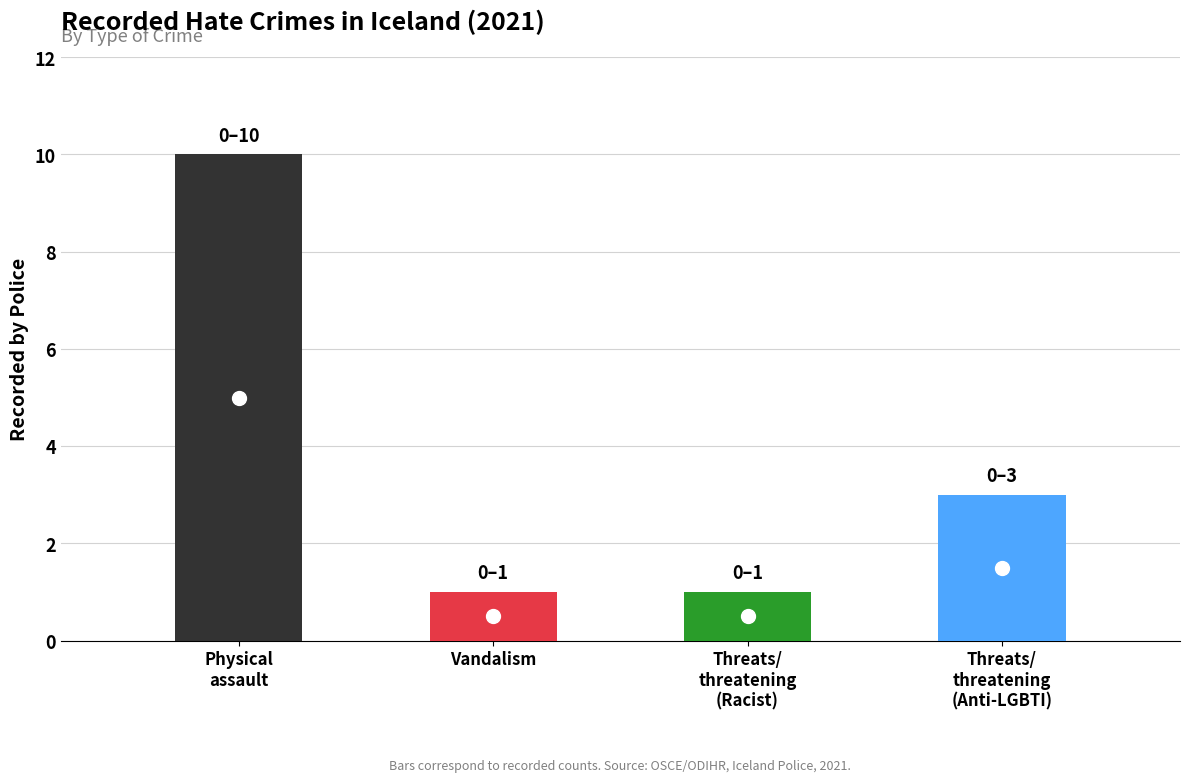

List the labels in order of value, largest first.

Physical assault, Threats/ threatening behaviour (Anti-LGBTI), Vandalism, Threats/ threatening behaviour (Racist)